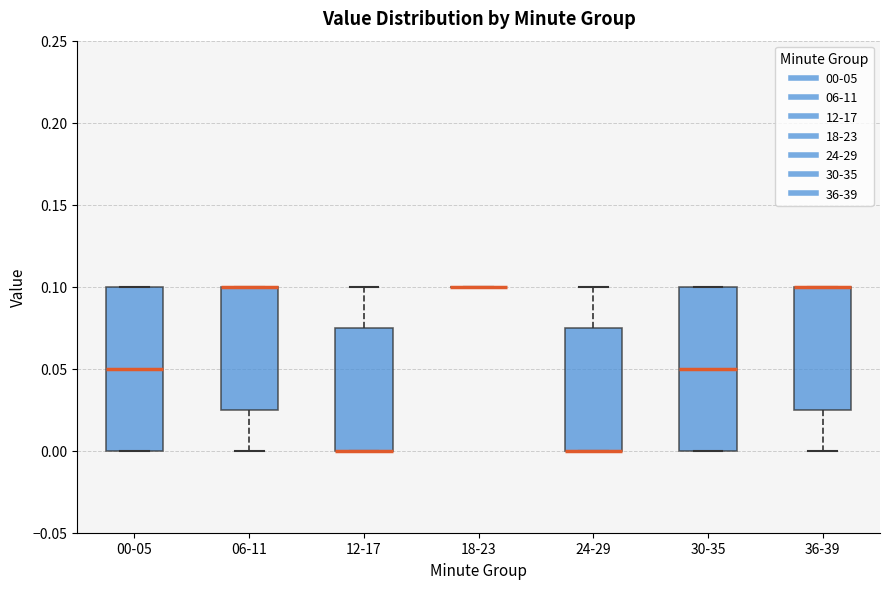

Reading left to right, read every box against the y-axis: the position of its median line, the range the box covers, and the ends of its whiskers. The values are not printed on the chart, so give them approximately, as read against the axis.

00-05: median 0.050, box 0.000 to 0.100, whiskers 0.000 to 0.100
06-11: median 0.100 (drawn on the box's upper edge), box 0.025 to 0.100, whiskers 0.000 to 0.100
12-17: median 0.000 (drawn on the box's lower edge), box 0.000 to 0.075, whiskers 0.000 to 0.100
18-23: box collapsed to a line at 0.100, whiskers 0.100 to 0.100
24-29: median 0.000 (drawn on the box's lower edge), box 0.000 to 0.075, whiskers 0.000 to 0.100
30-35: median 0.050, box 0.000 to 0.100, whiskers 0.000 to 0.100
36-39: median 0.100 (drawn on the box's upper edge), box 0.025 to 0.100, whiskers 0.000 to 0.100